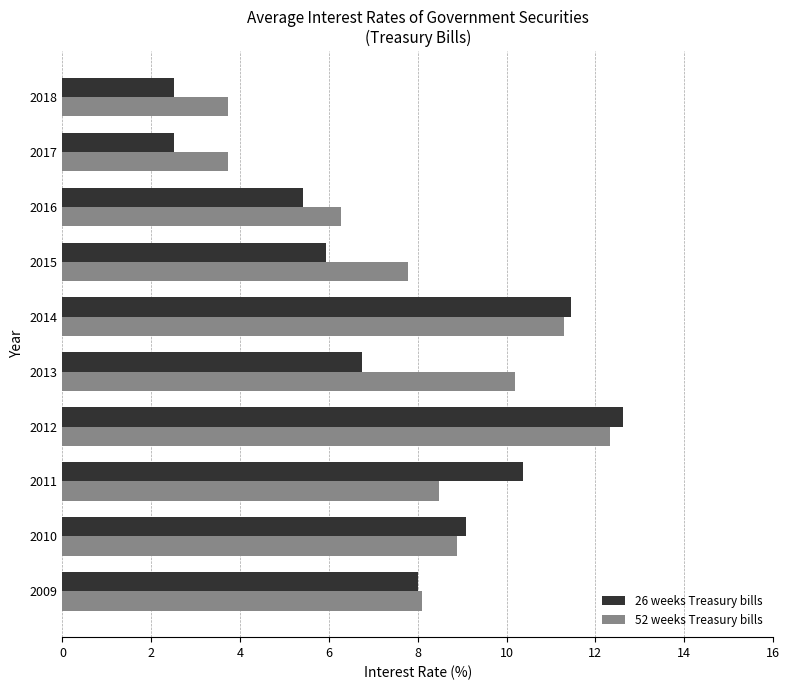

How many distinct data groups are displayed?

2